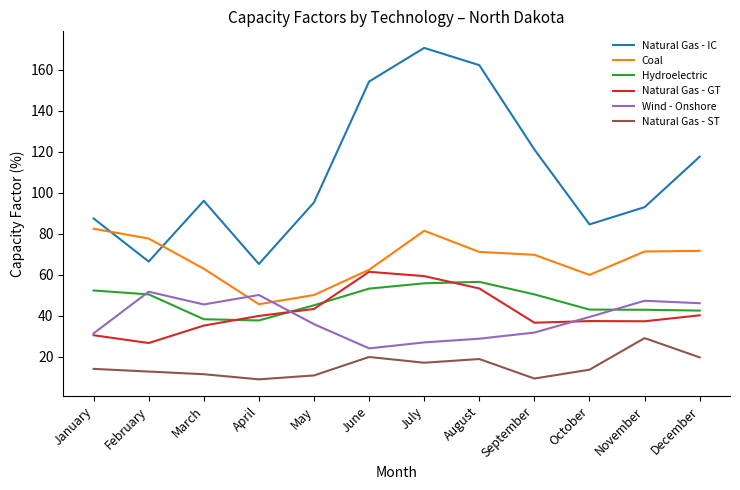

Is it true that Natural Gas - GT equals 30.6 at January?

True